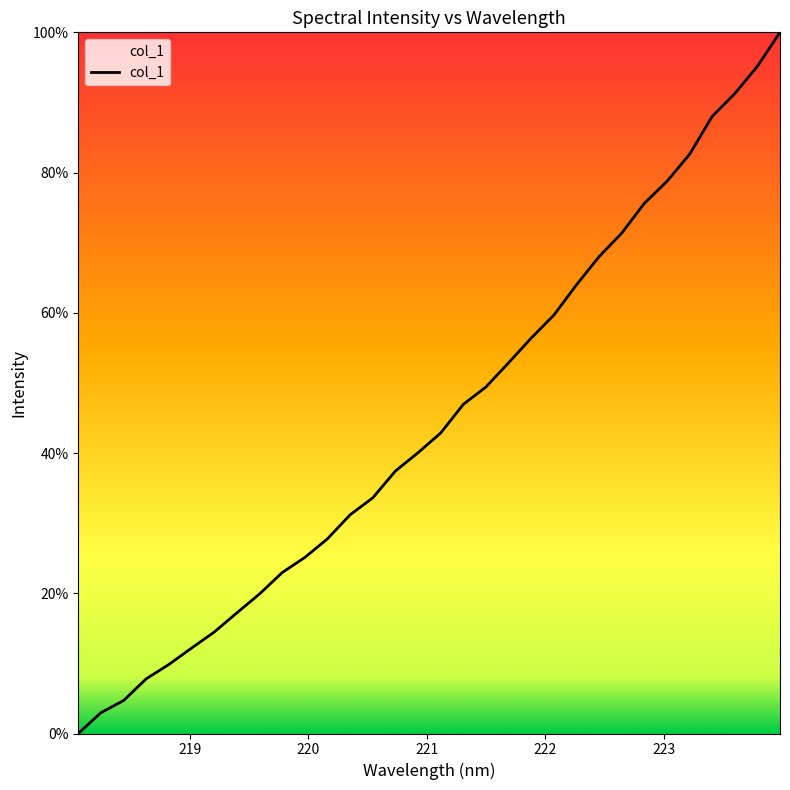

What is the maximum value shown in the chart?

100.0